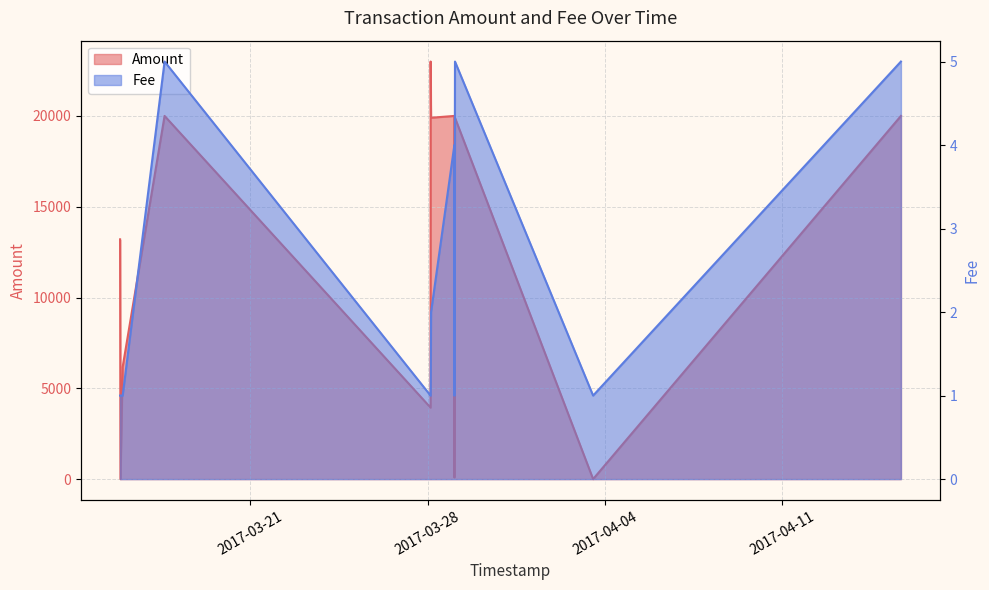

What is the label of the 6th point from the right?

2017-03-28 03:15:04